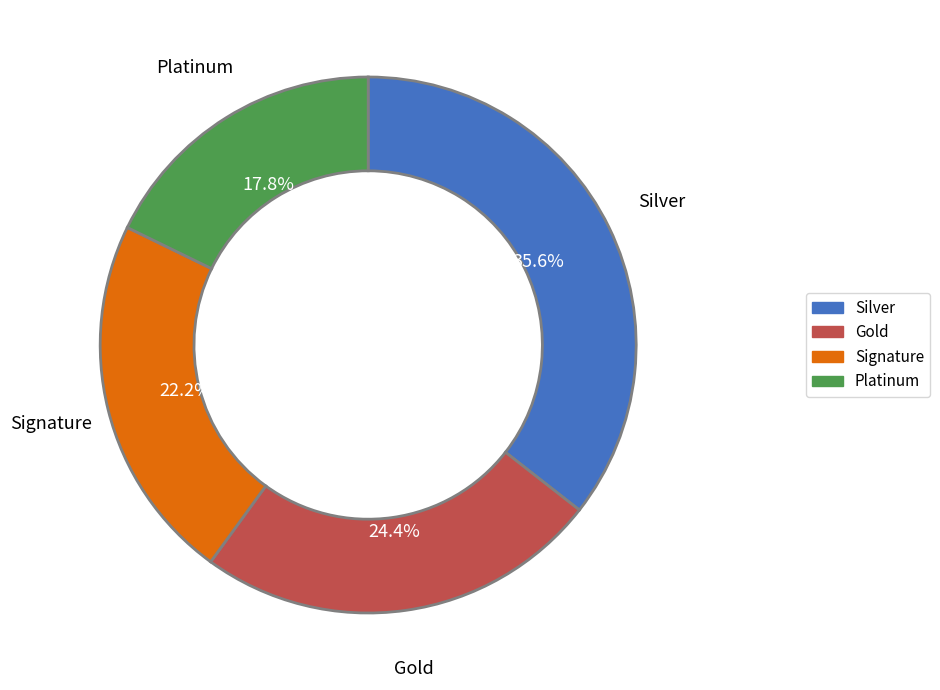

What portion of the pie excludes Gold?

75.6%